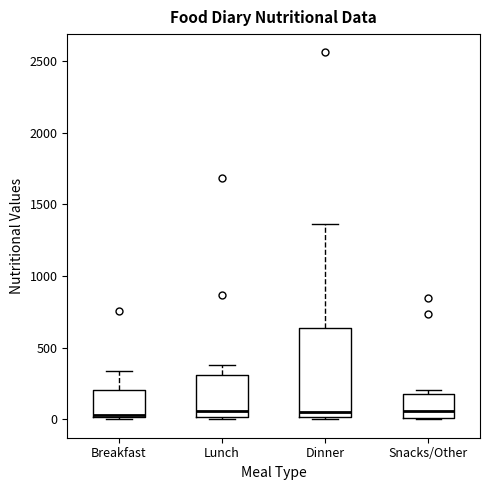

Reading left to right, transcribe this box plot: for each box, give where its median line is, the range the box spans, and where its two whiskers end, as read against the y-axis. The values are not printed on the chart, so give them approximately, as read against the axis.

Breakfast: median 50, box 0 to 200, whiskers 0 to 350
Lunch: median 50, box 0 to 300, whiskers 0 to 400
Dinner: median 50, box 0 to 650, whiskers 0 (just below the box's lower edge) to 1350
Snacks/Other: median 50, box 0 to 200, whiskers 0 to 200 (just above the box's upper edge)